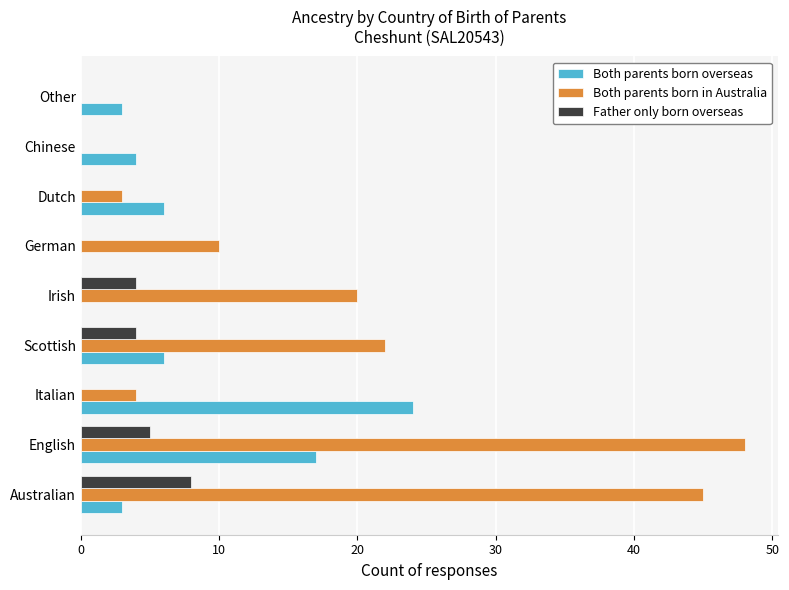

What is the highest value of the Father only born overseas series?

8